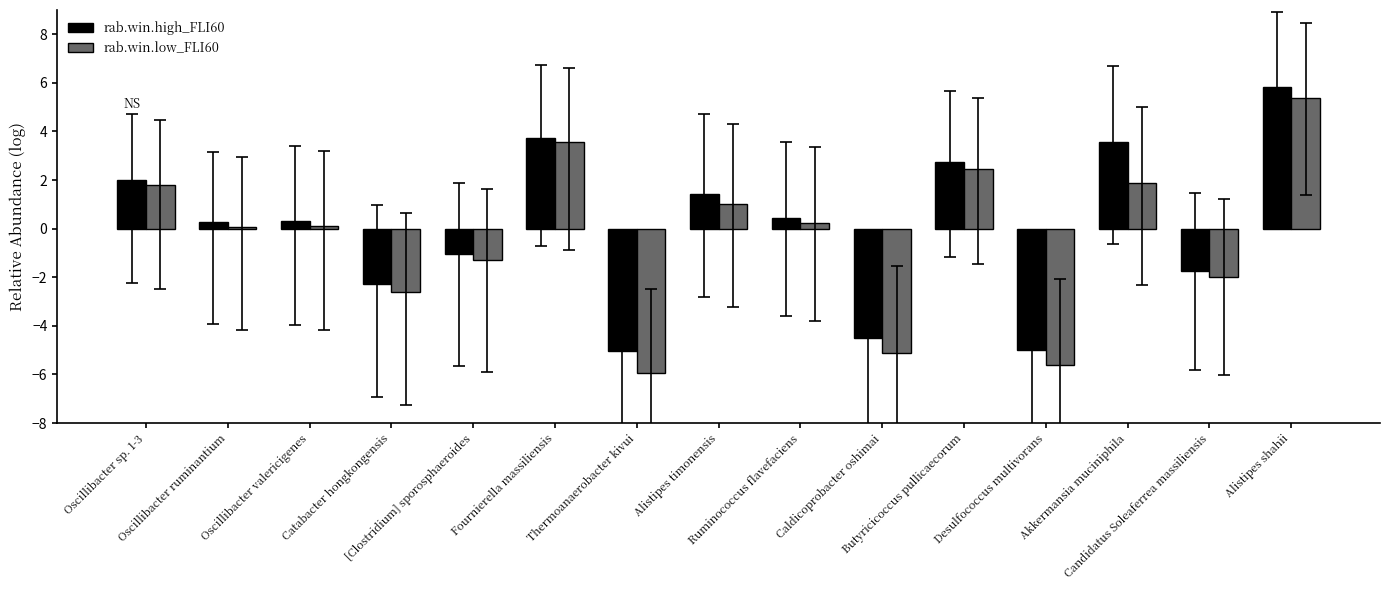

Reading left to right, extract all data points from this chart.

rab.win.high_FLI60: 2.0	0.3	0.3	-2.3	-1.0	3.7	-5.0	1.4	0.4	-4.5	2.7	-5.0	3.6	-1.8	5.8
rab.win.low_FLI60: 1.8	0.1	0.1	-2.6	-1.3	3.6	-5.9	1.0	0.2	-5.1	2.5	-5.6	1.9	-2.0	5.4